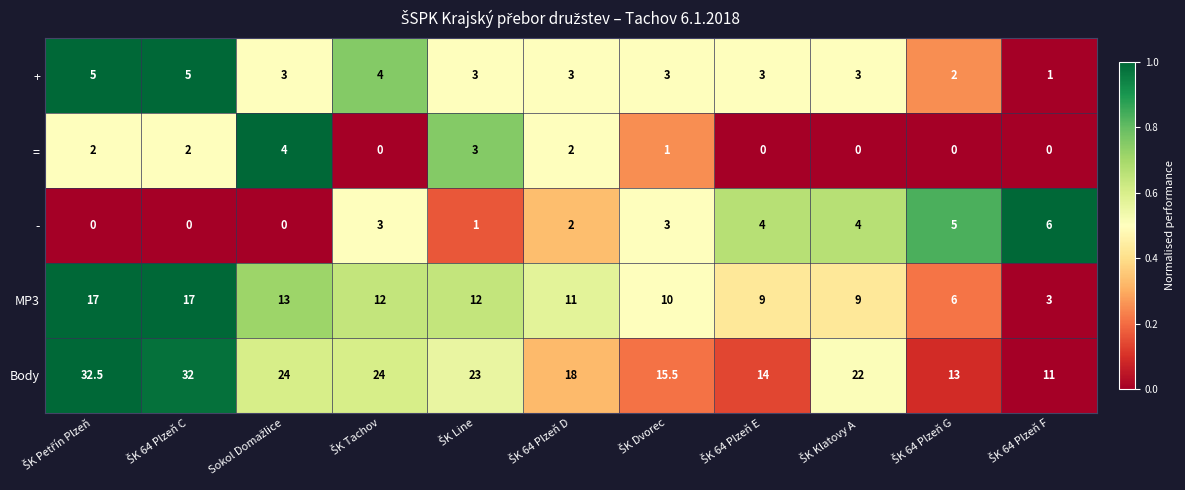

At how many categories does at least one series exceed 7?

11